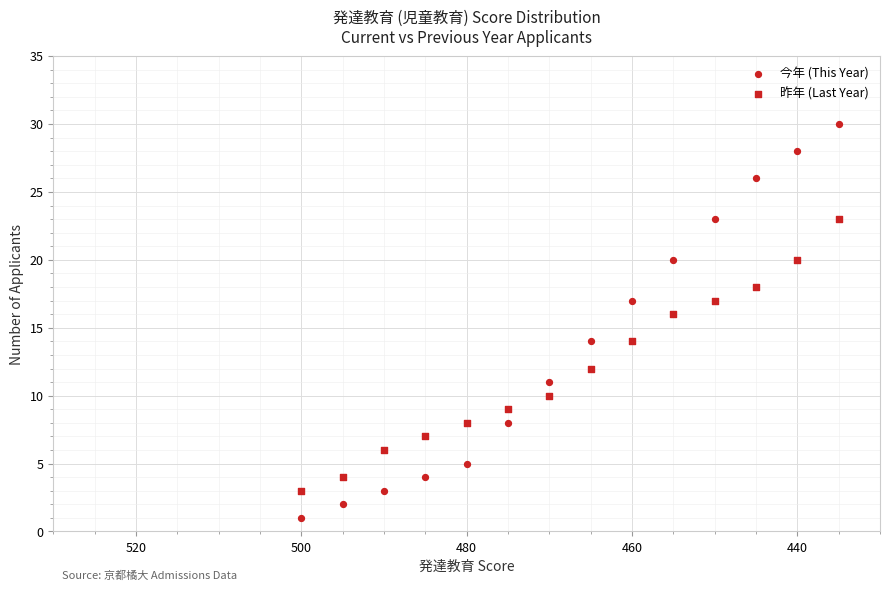

How many data points are displayed?

28